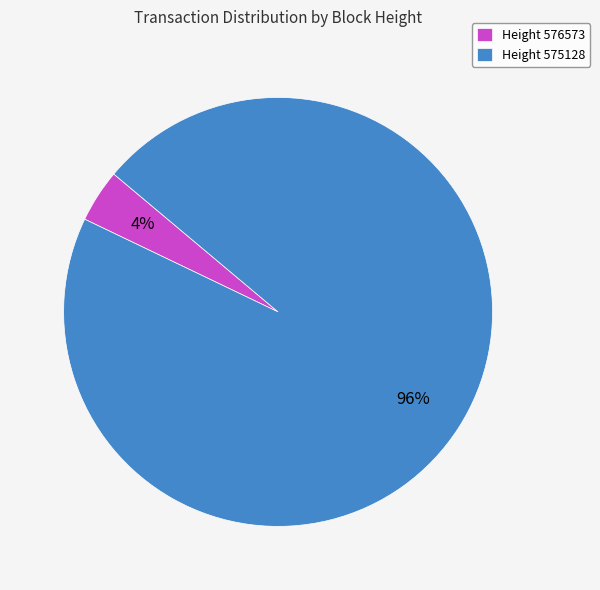

Rank the categories by value from lowest to highest.

Height 576573, Height 575128